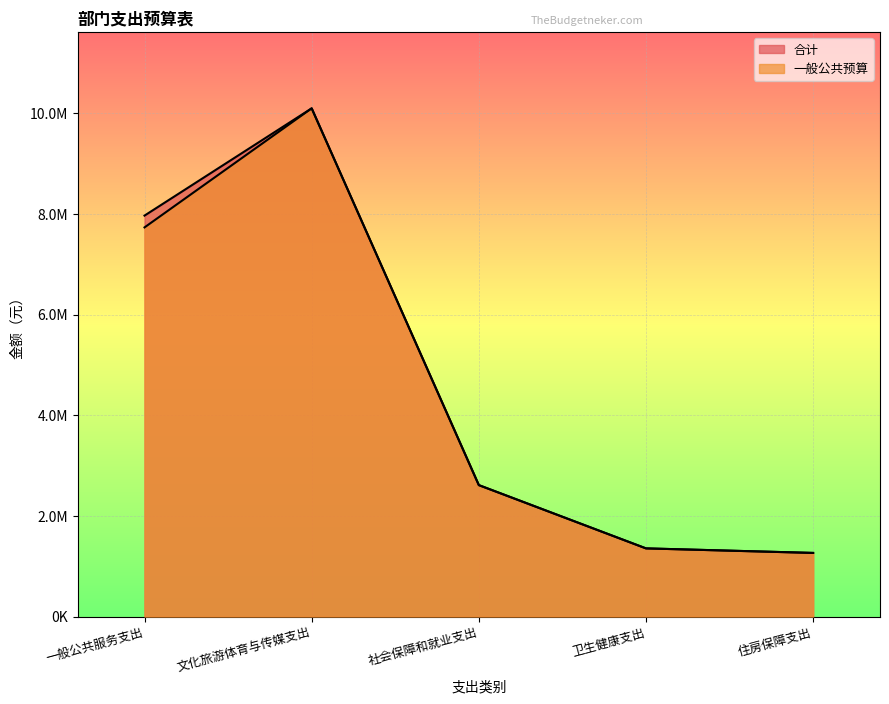

How many lines are shown in the chart?

2